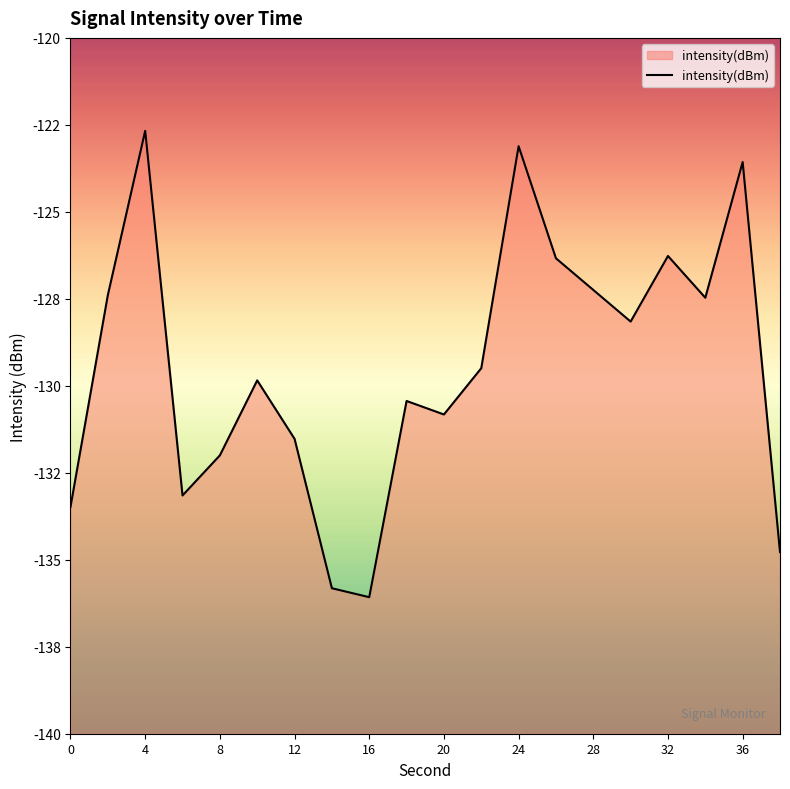

Does the chart display data point markers on the line(s)?

No